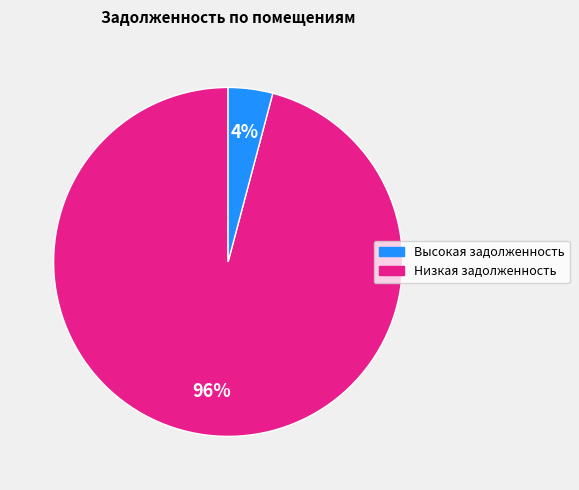

To the nearest percent, what is the difference between the largest and smallest slice percentages?

92%